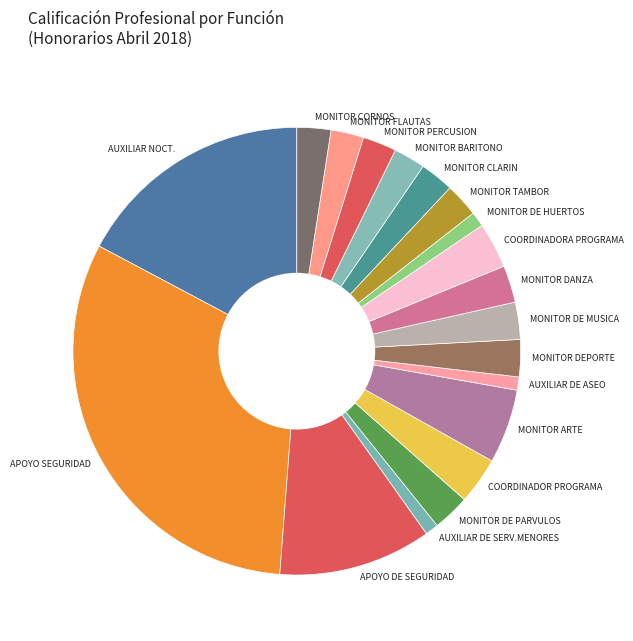

What is the ratio of the value at MONITOR CORNOS to the value at COORDINADORA PROGRAMA?

0.7